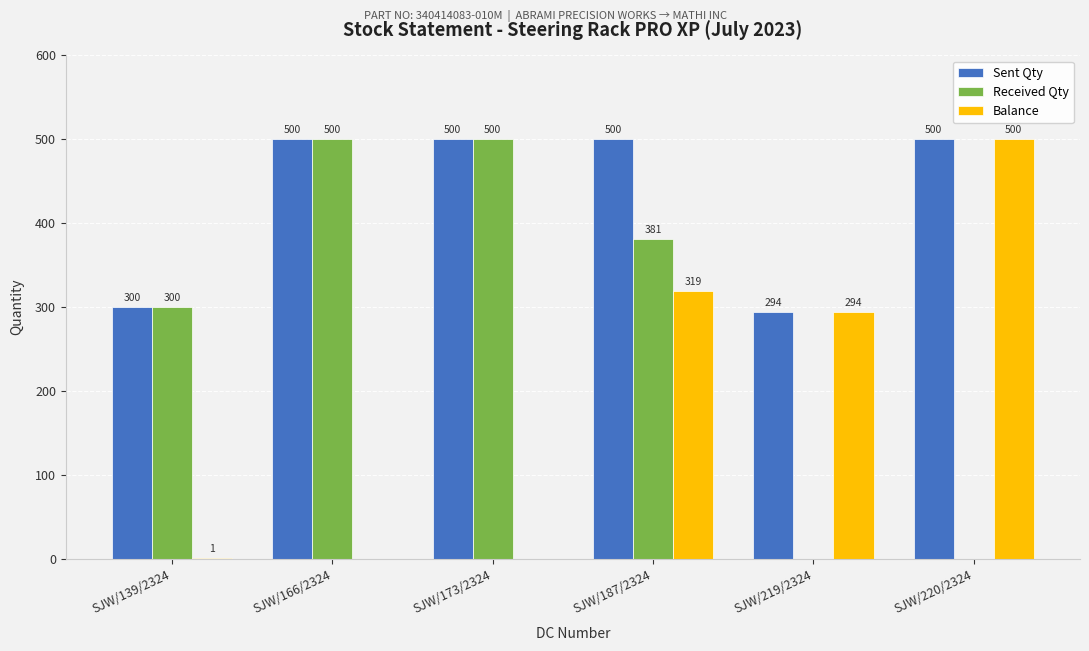

Are the bars horizontal?

No